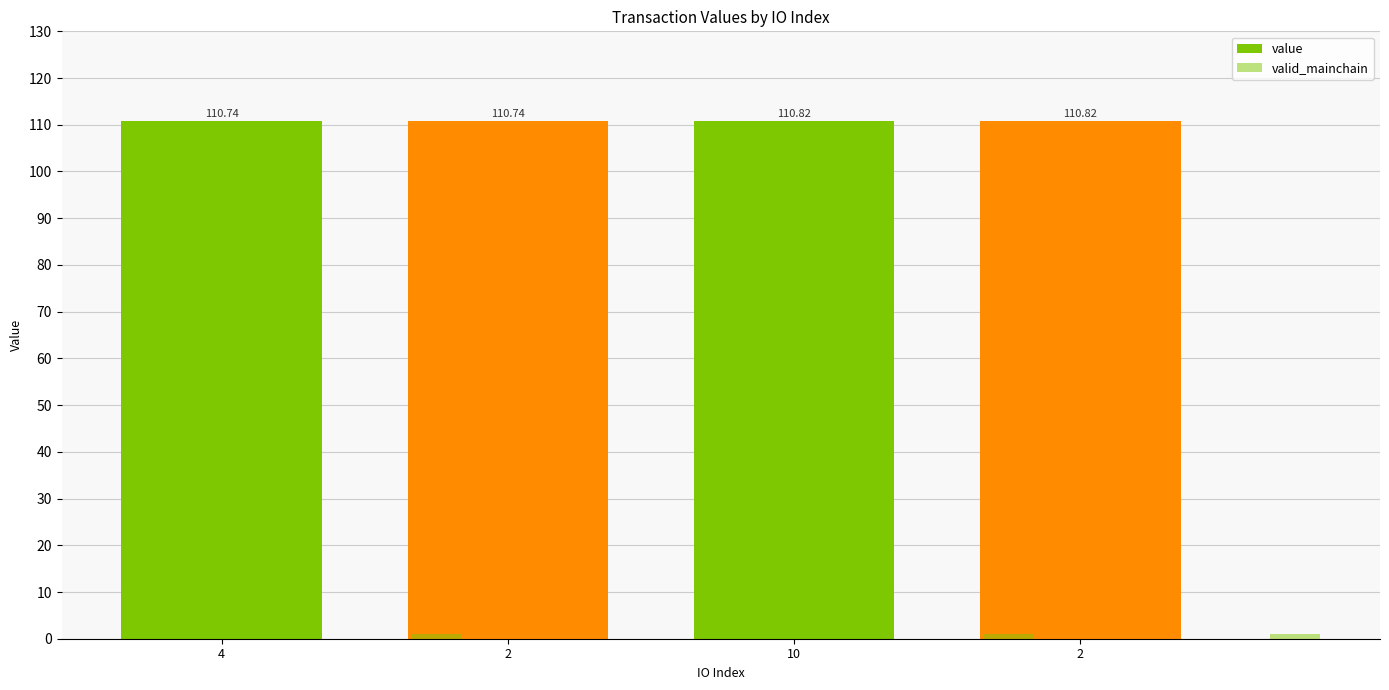

The value series shows 76.1 at 2. True or false?

False